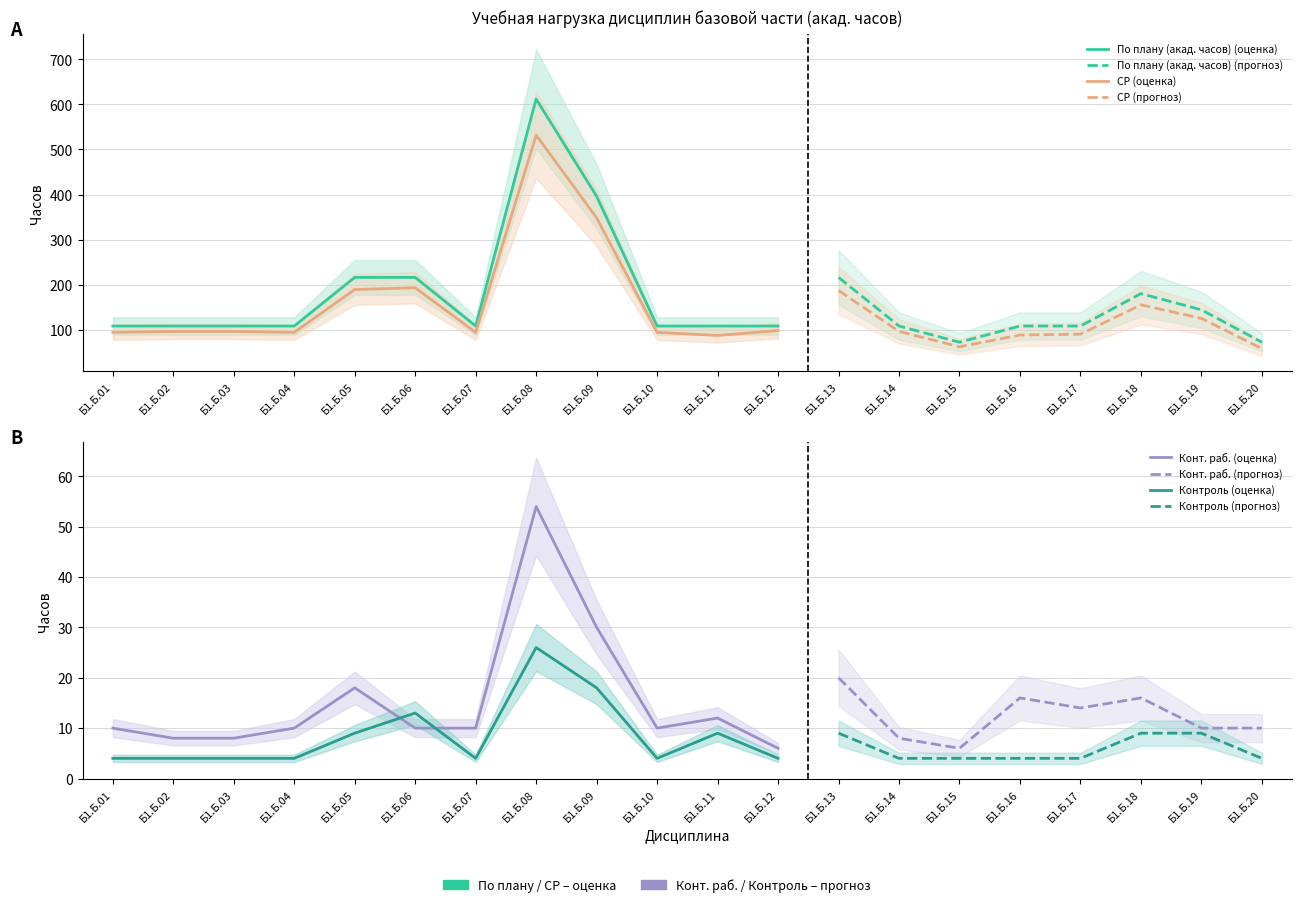

At which category is the sum across all series the highest?

Б1.Б.08